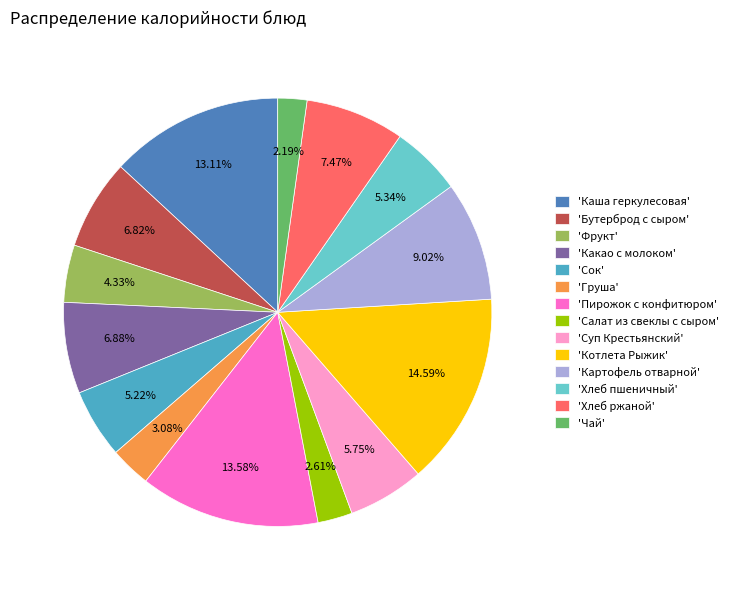

Combined, do 'Груша' and 'Суп Крестьянский' account for over 50%?

No